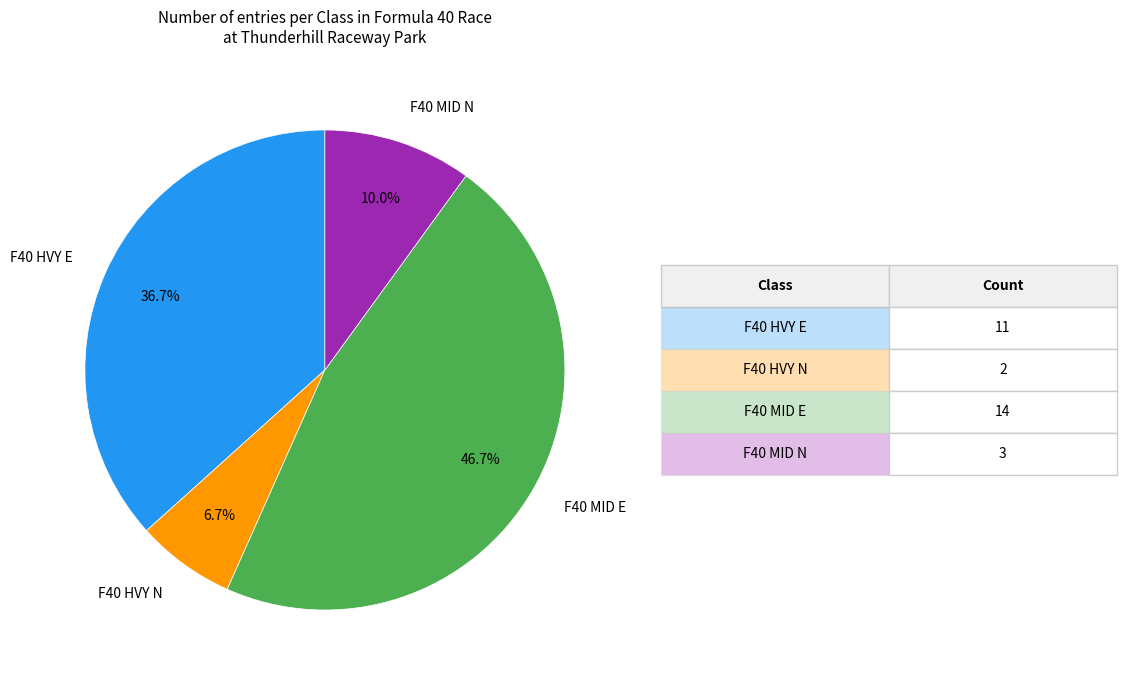

Is there any slice that represents more than half of the pie?

No